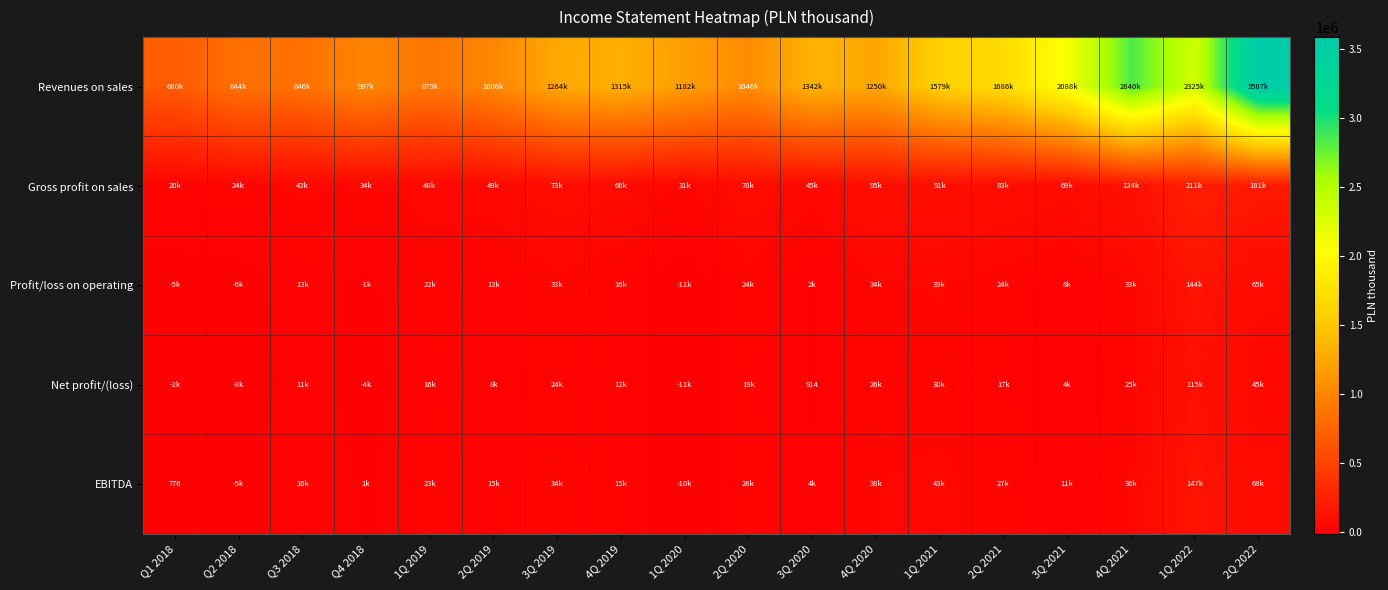

What value does the Revenues on sales series have at Q3 2018, to the nearest 10?

846300